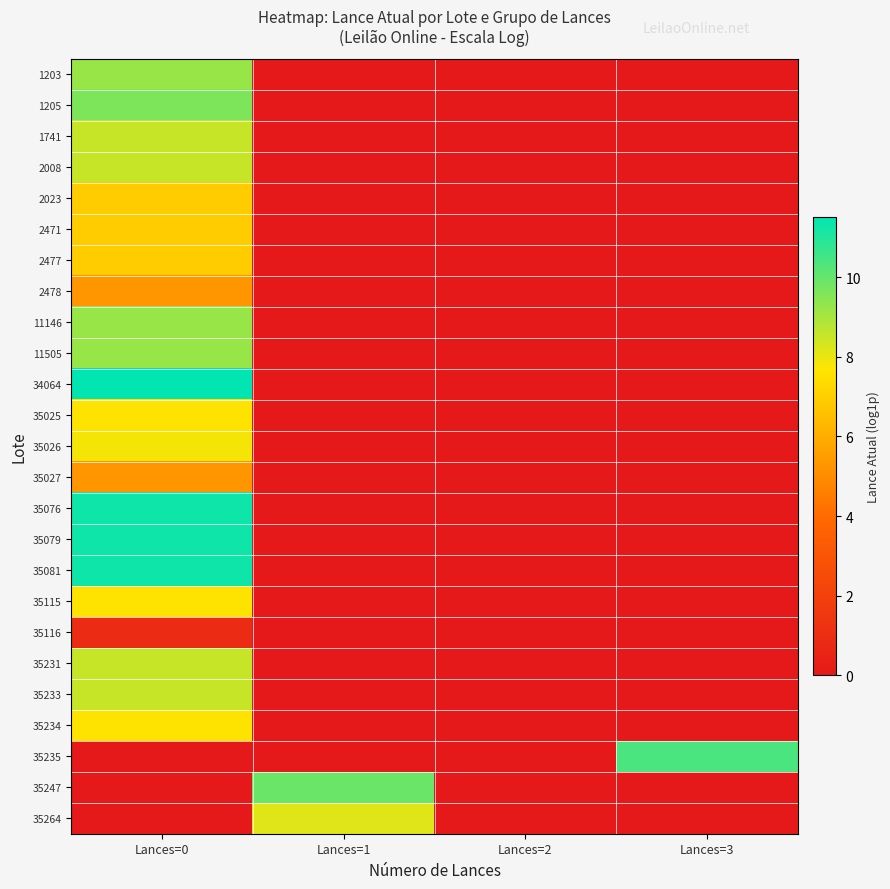

At Lances=1, list the series in order from largest to smallest.

35247, 35264, 1203, 1205, 1741, 2008, 2023, 2471, 2477, 2478, 11146, 11505, 34064, 35025, 35026, 35027, 35076, 35079, 35081, 35115, 35116, 35231, 35233, 35234, 35235